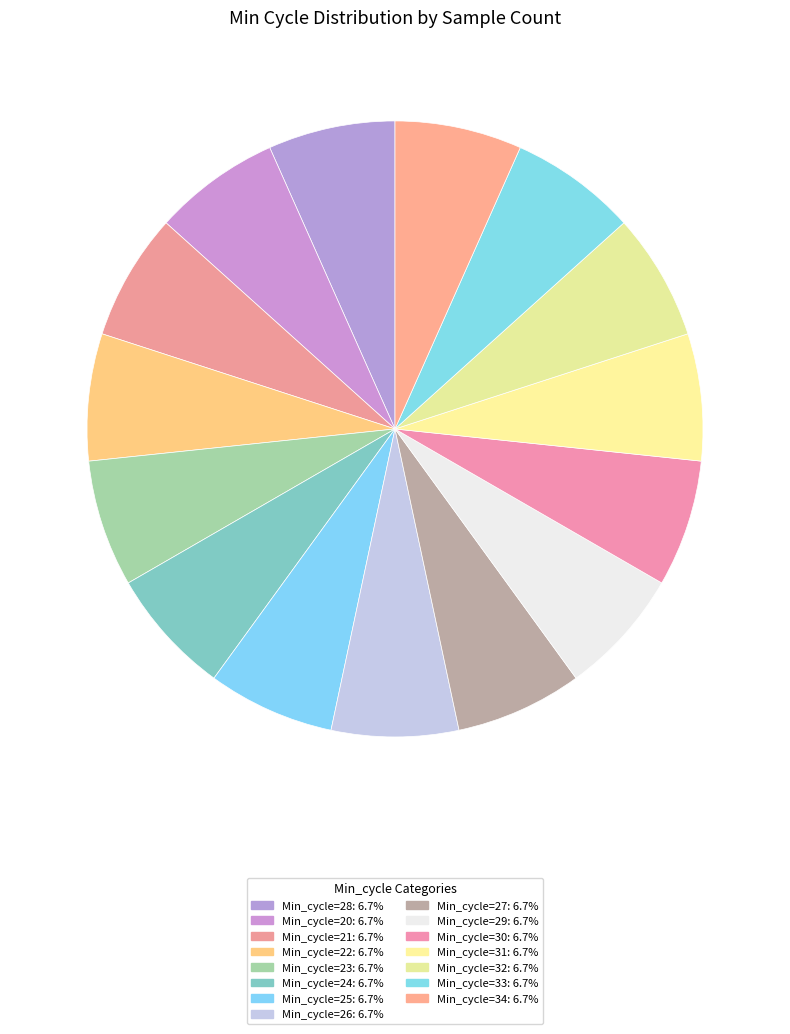

How many segments does this pie chart have?

15